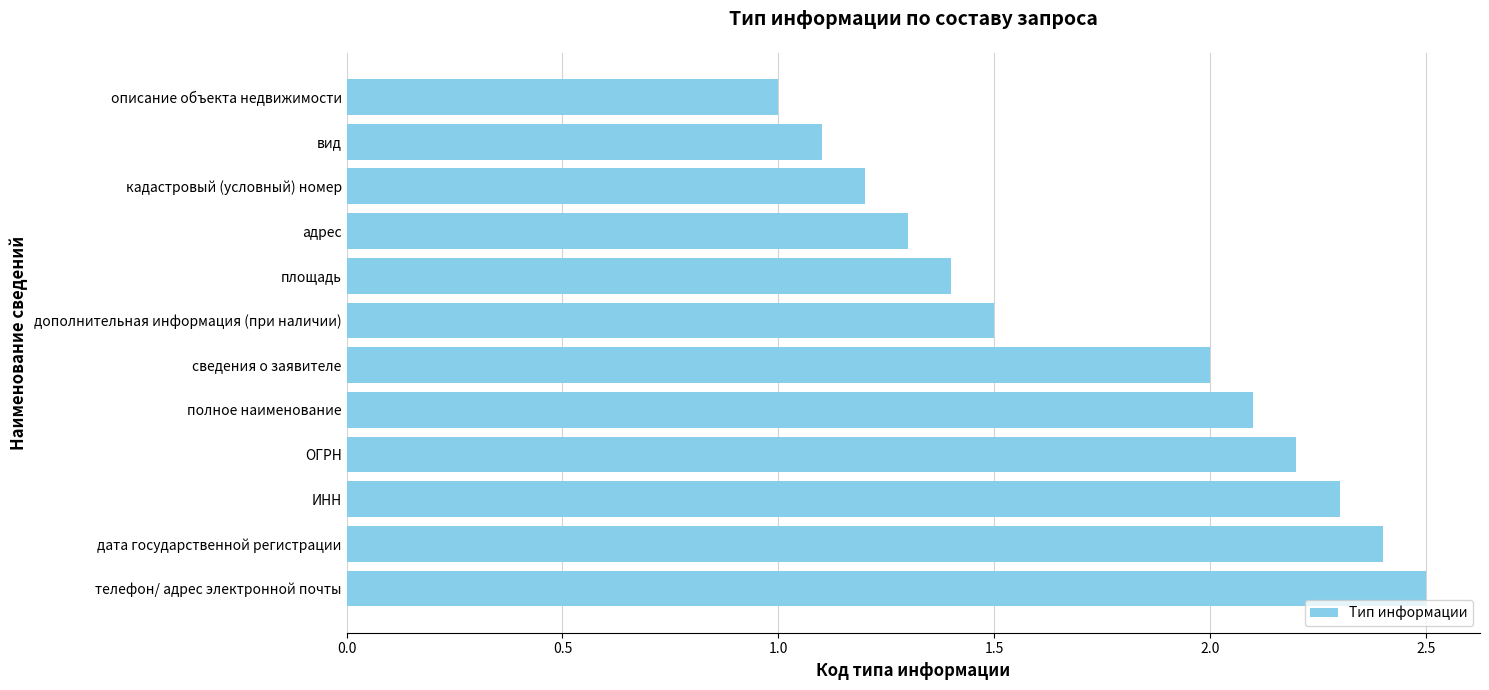

What is the difference between the second highest and second lowest values?

1.3